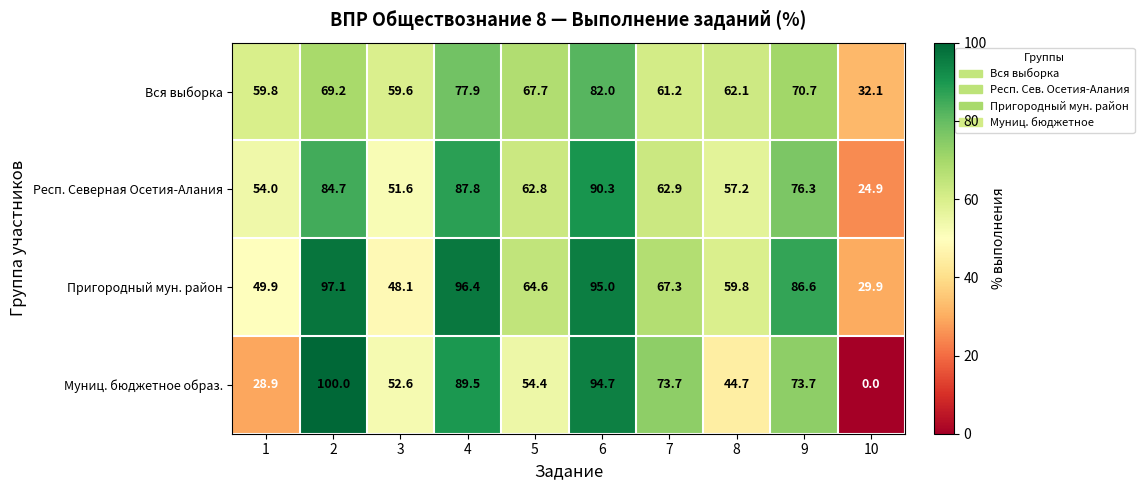

What is the spread (max minus min) of values at 7?

12.5